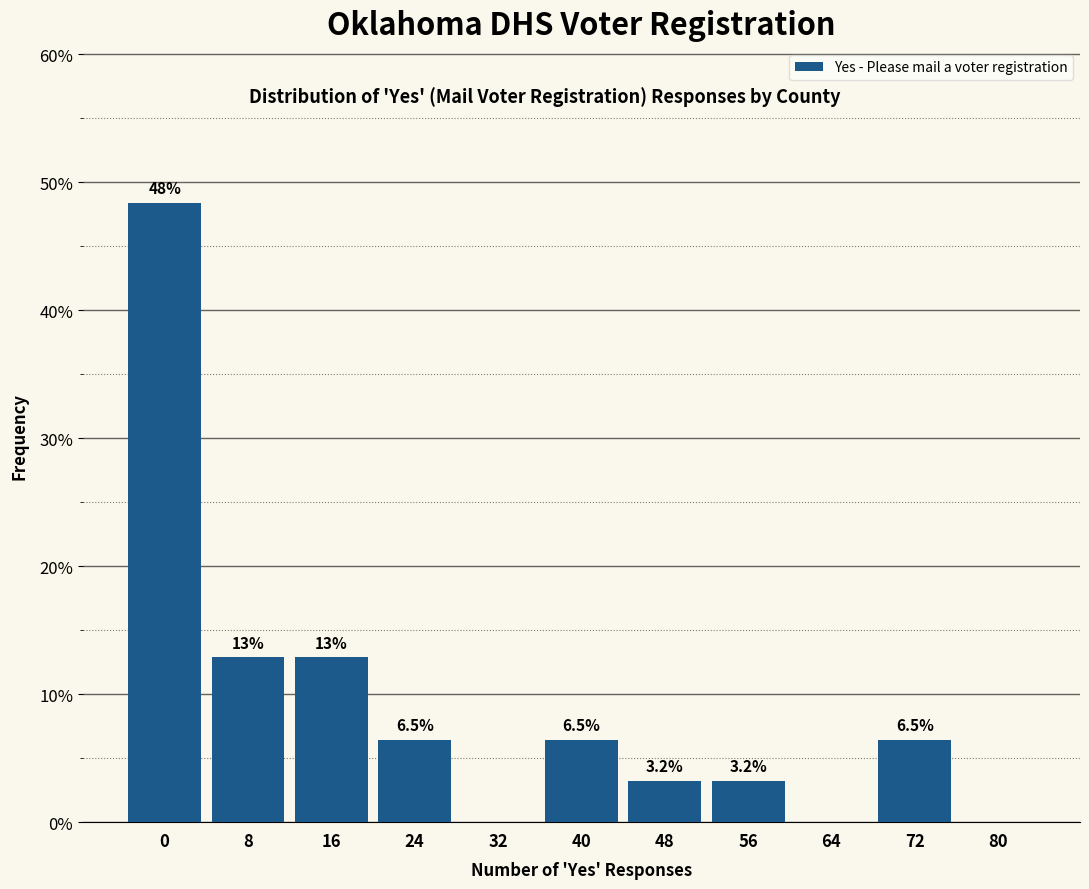

Reading right to left, what are all the values shown in this chart?

80=0.0	72=6.5	64=0.0	56=3.2	48=3.2	40=6.5	32=0.0	24=6.5	16=12.9	8=12.9	0=48.4